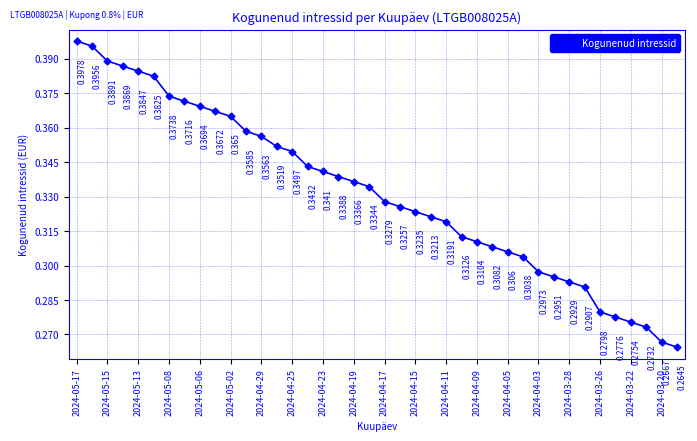

True or false: the data has more than 1 interior local peaks.

False